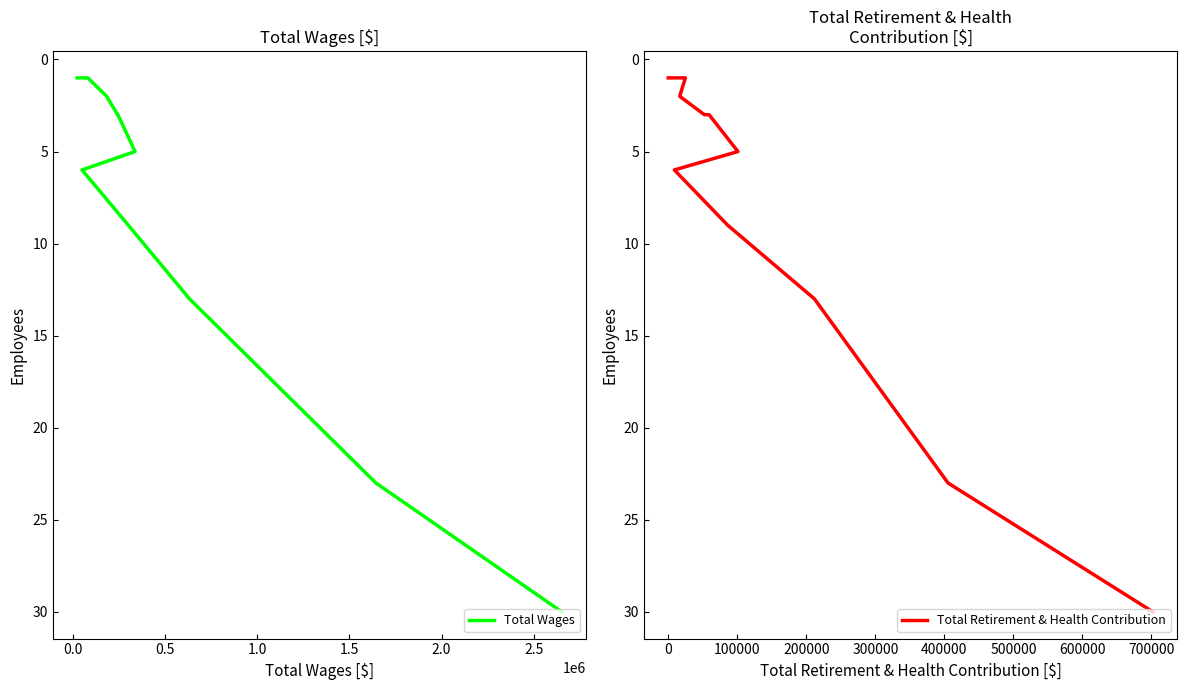

Which series has the largest total across all categories?

Total Wages